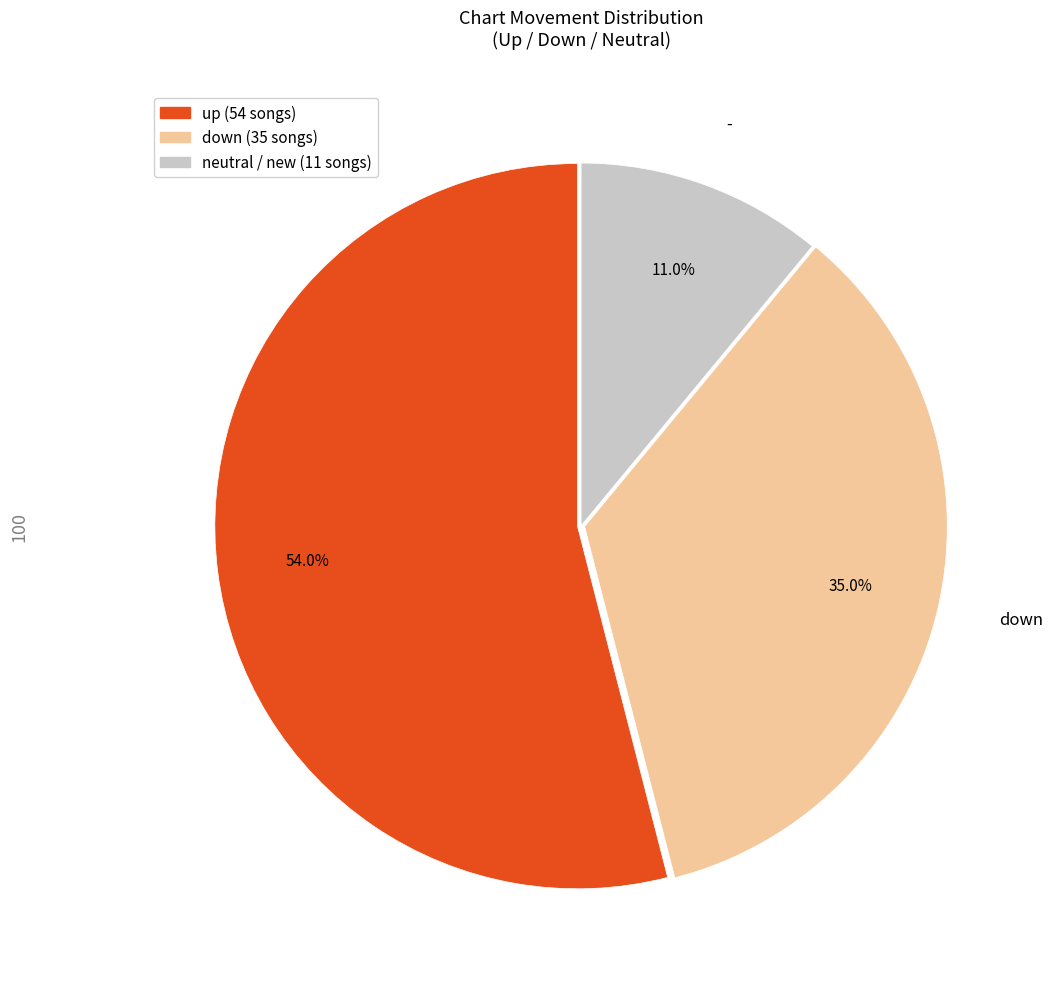

Is there any slice that represents more than half of the pie?

Yes